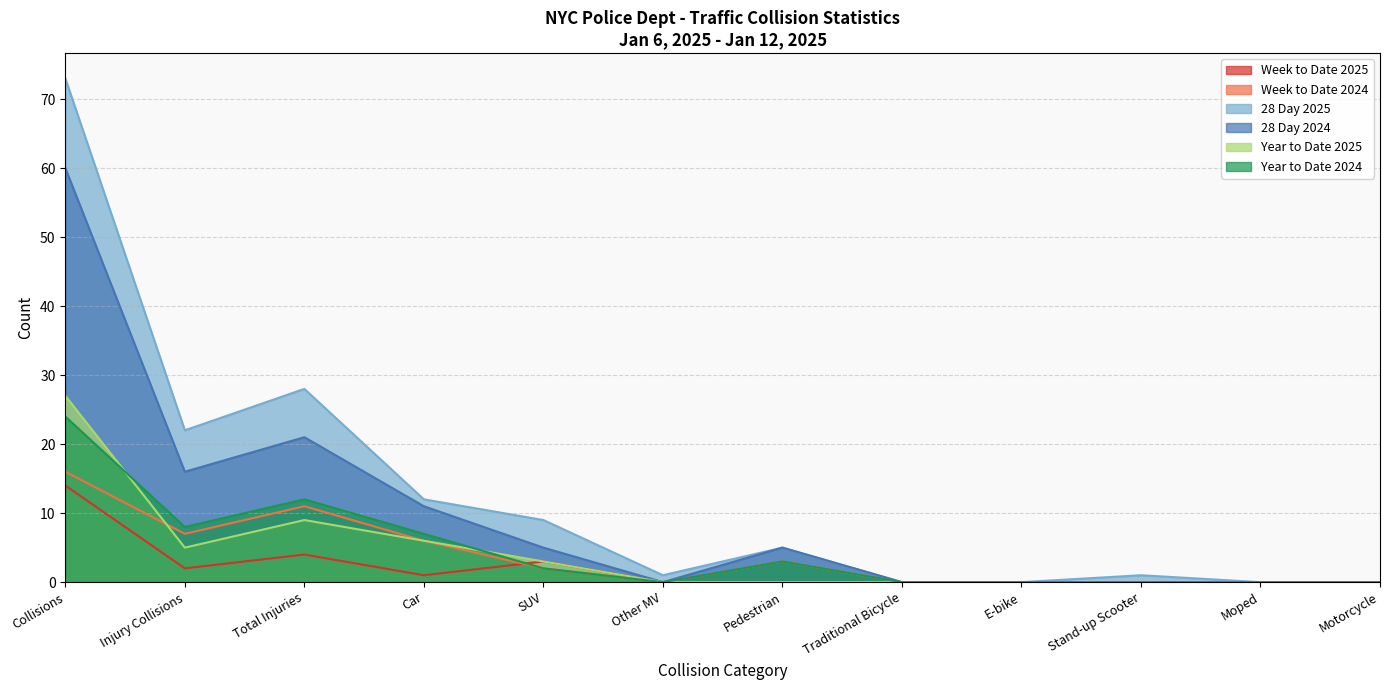

What is the label of the 6th point from the right?

Pedestrian